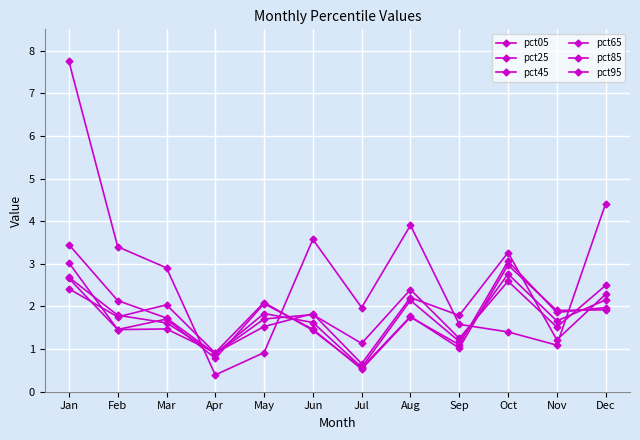

Reading left to right, what are all the values shown in this chart?

pct05: Jan=7.7	Feb=3.4	Mar=2.9	Apr=0.4	May=0.9	Jun=3.6	Jul=2.0	Aug=3.9	Sep=1.6	Oct=1.4	Nov=1.1	Dec=4.4
pct25: Jan=3.5	Feb=2.1	Mar=1.7	Apr=0.9	May=1.7	Jun=1.8	Jul=1.1	Aug=2.4	Sep=1.3	Oct=2.6	Nov=1.5	Dec=2.5
pct45: Jan=2.7	Feb=1.8	Mar=1.6	Apr=0.9	May=1.8	Jun=1.6	Jul=0.6	Aug=2.1	Sep=1.2	Oct=2.8	Nov=1.7	Dec=2.2
pct65: Jan=3.0	Feb=1.5	Mar=1.5	Apr=0.9	May=2.1	Jun=1.4	Jul=0.6	Aug=1.8	Sep=1.0	Oct=3.0	Nov=1.9	Dec=1.9
pct85: Jan=2.7	Feb=1.5	Mar=1.7	Apr=0.8	May=2.1	Jun=1.5	Jul=0.5	Aug=1.7	Sep=1.1	Oct=3.1	Nov=1.9	Dec=2.0
pct95: Jan=2.4	Feb=1.8	Mar=2.0	Apr=0.9	May=1.5	Jun=1.8	Jul=0.7	Aug=2.2	Sep=1.8	Oct=3.3	Nov=1.2	Dec=2.3